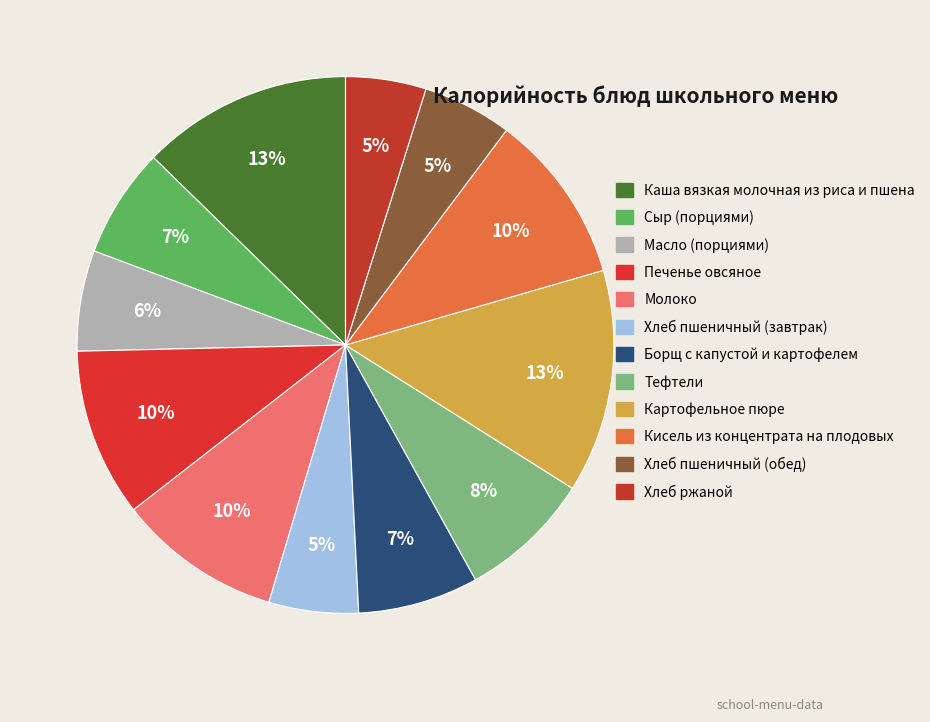

What is the largest slice in the pie chart?

Картофельное пюре